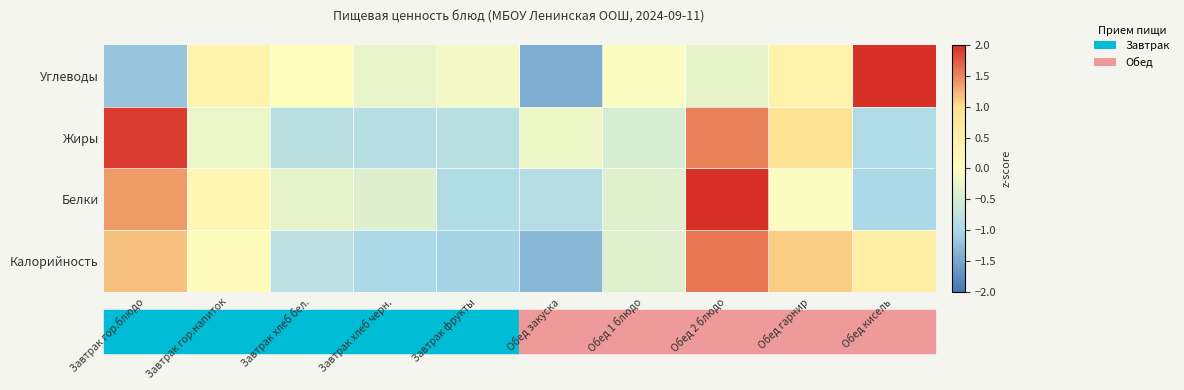

Which series has the largest total across all categories?

Жиры